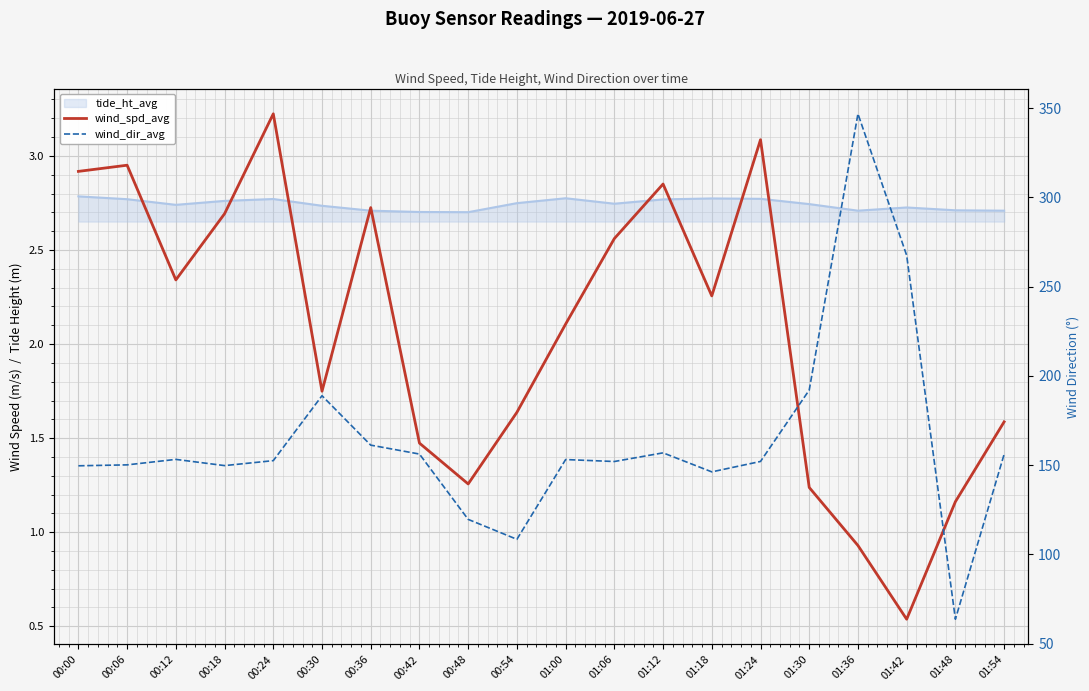

Between 00:36 and 01:42, which series saw the biggest shift?

wind_dir_avg